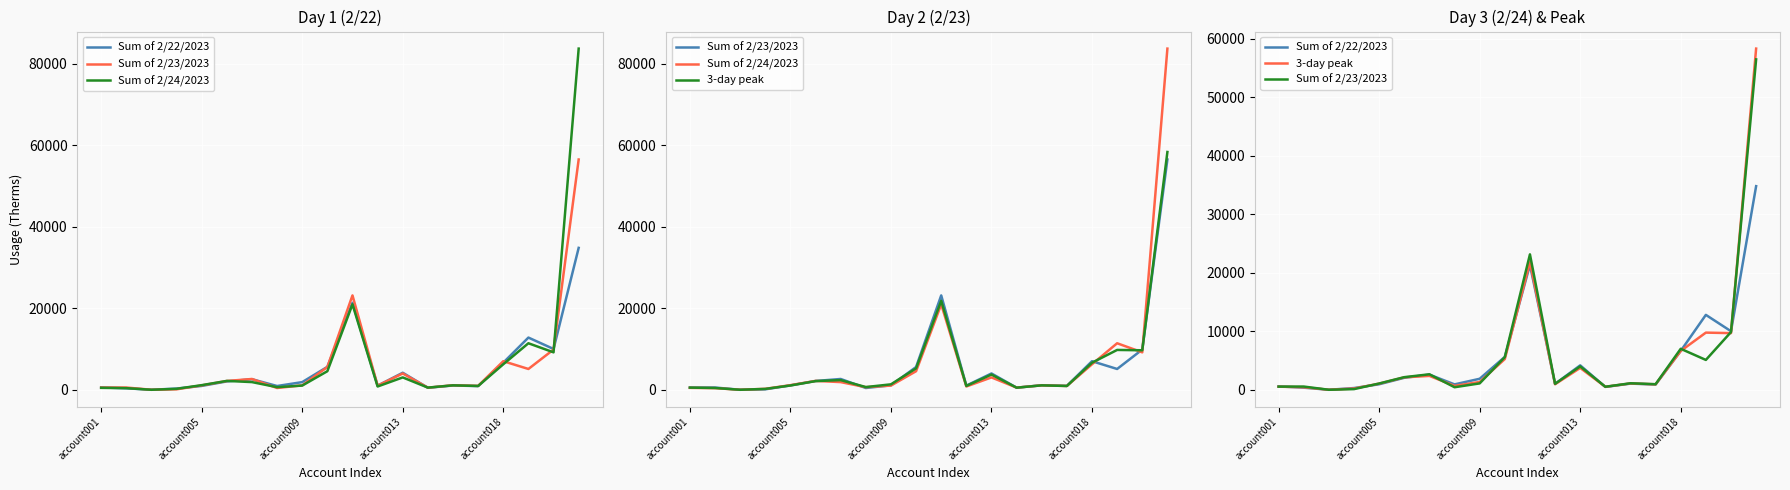

Between account009 and 8, which is larger?

8